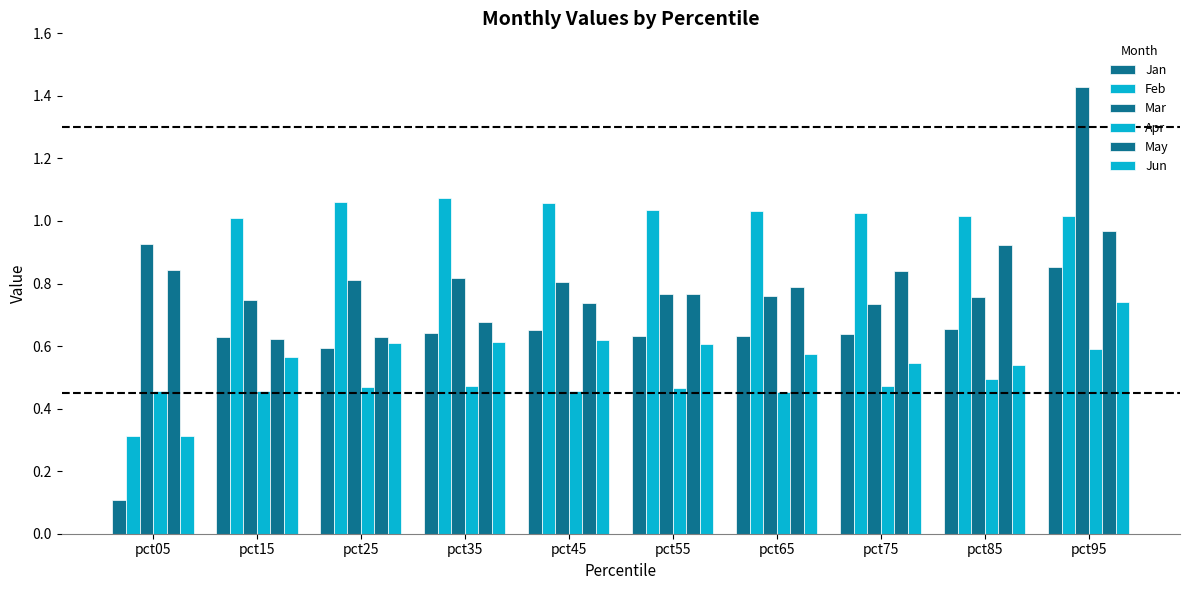

How many bars are there in total?

60